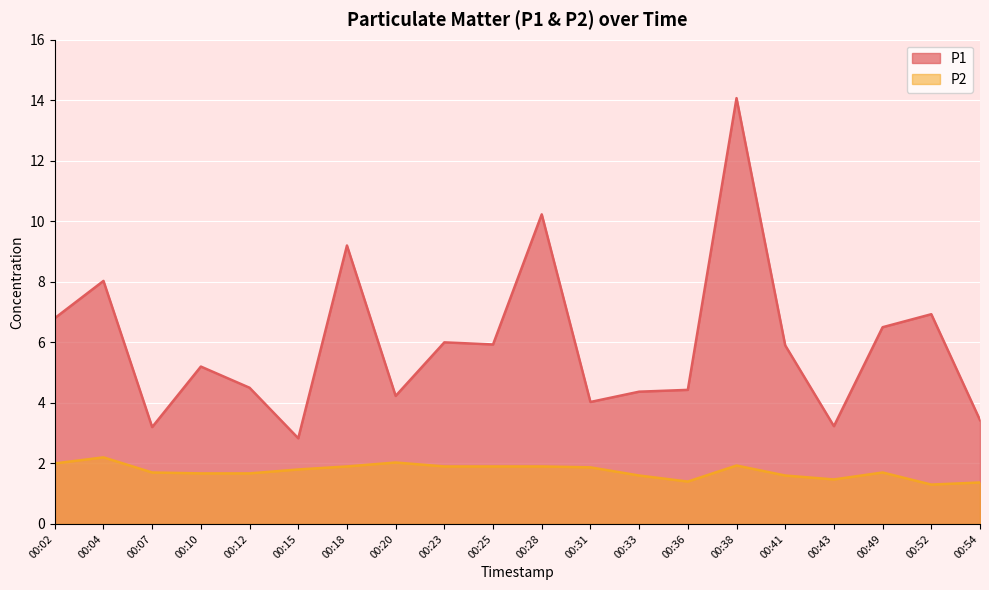

What is the difference between the maximum and minimum values in the P2 series?

0.9